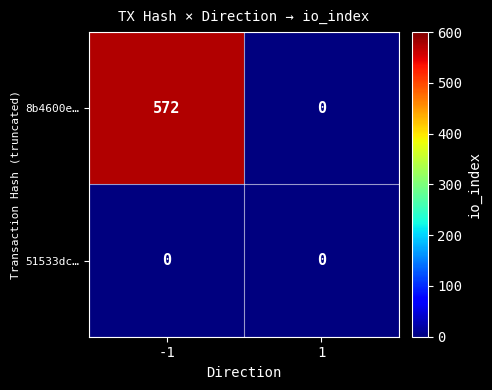

List the series in order of their overall mean, lowest first.

51533dc…, 8b4600e…